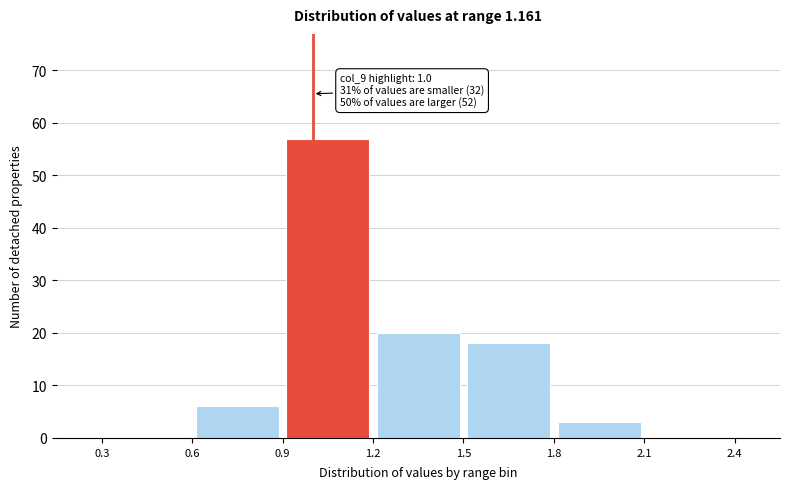

Which range on the x-axis has the tallest bar?

0.9 to 1.2